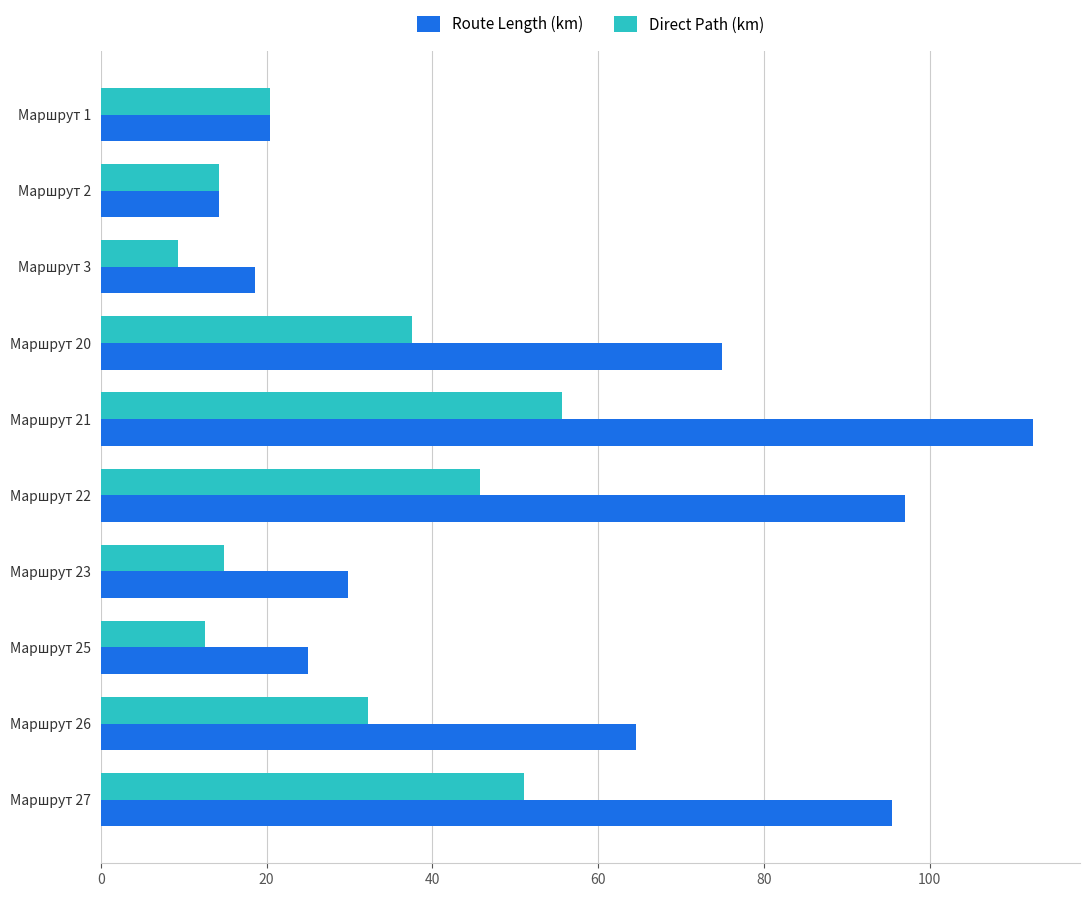

Which series has the largest range (max minus min)?

Route Length (km)